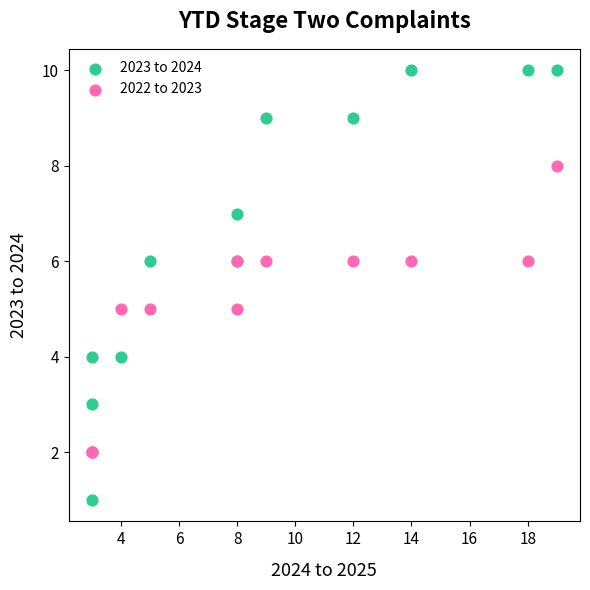

Which series contains the lowest Y value?

2023 to 2024